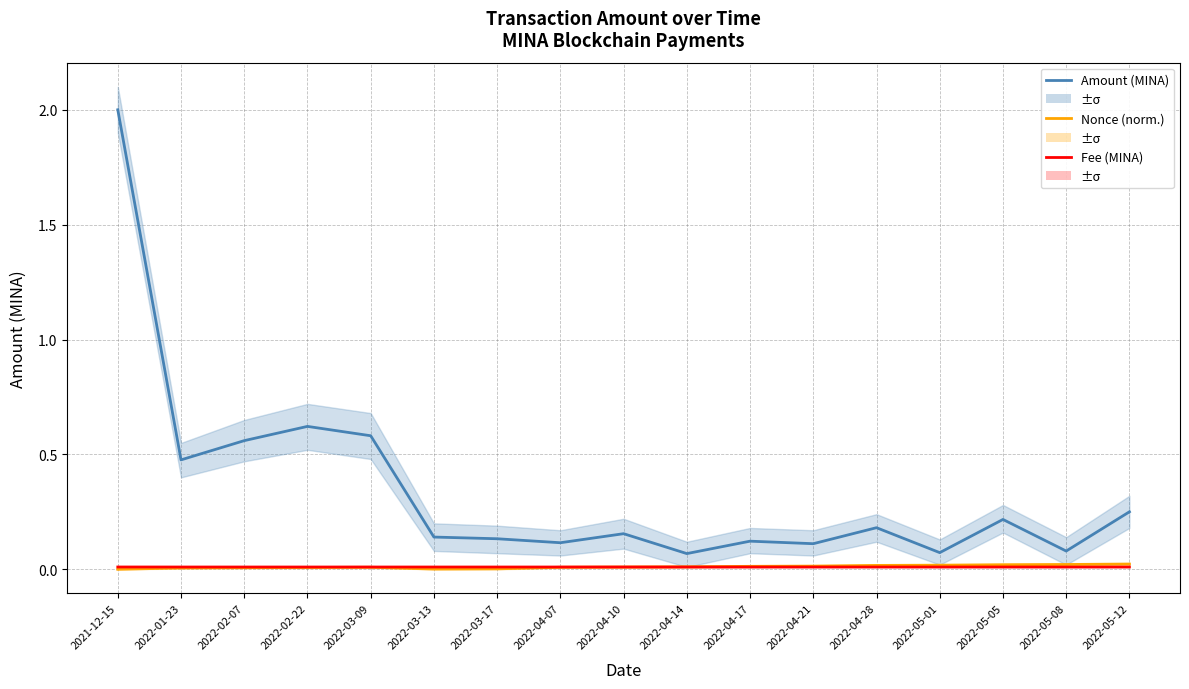

True or false: Amount (MINA) and Nonce (norm.) intersect in this chart.

False